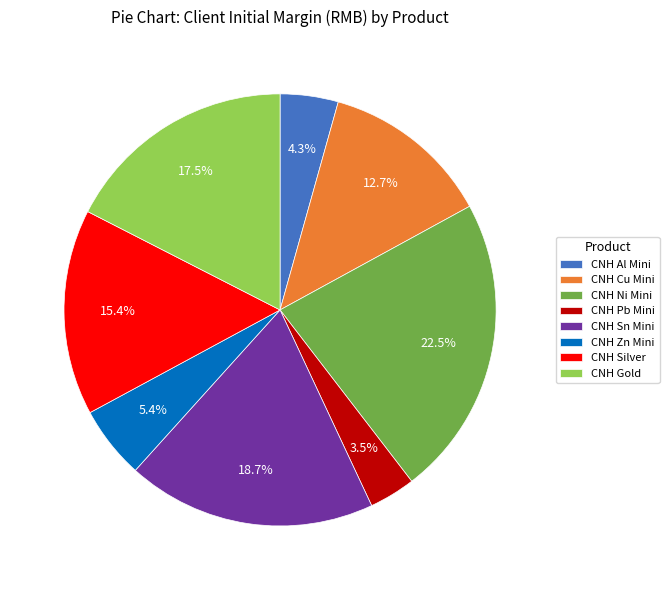

What is the largest slice in the pie chart?

CNH Ni Mini